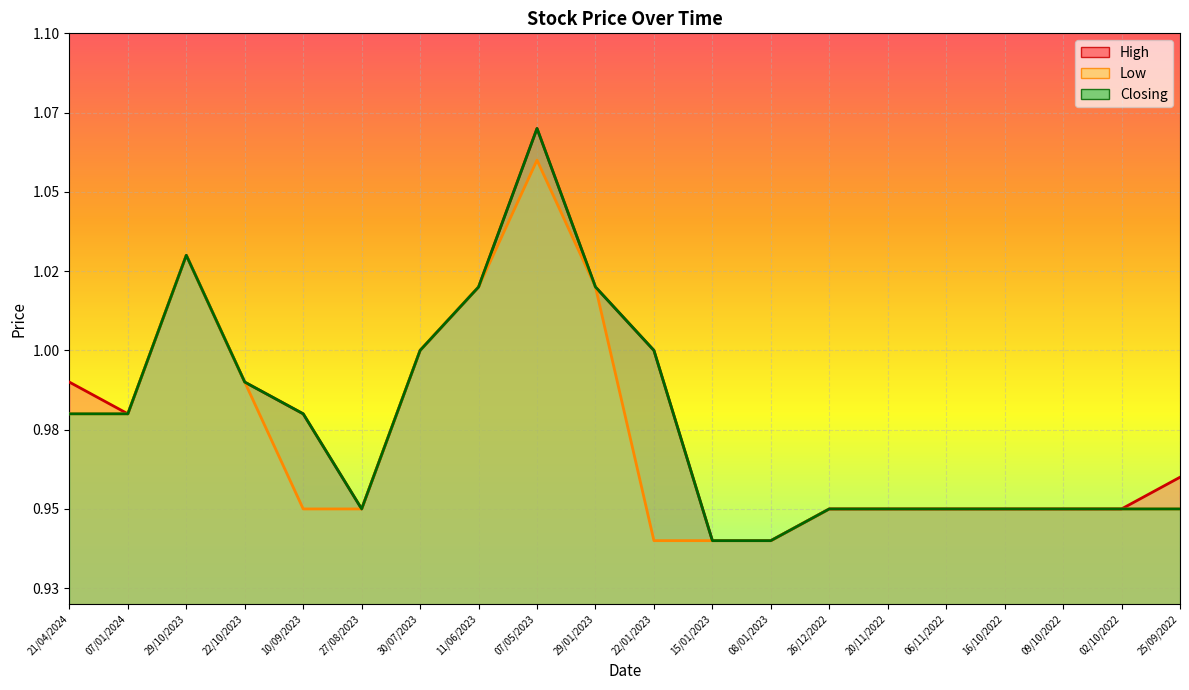

True or false: Low has a value of 1.4 at 21/04/2024.

False